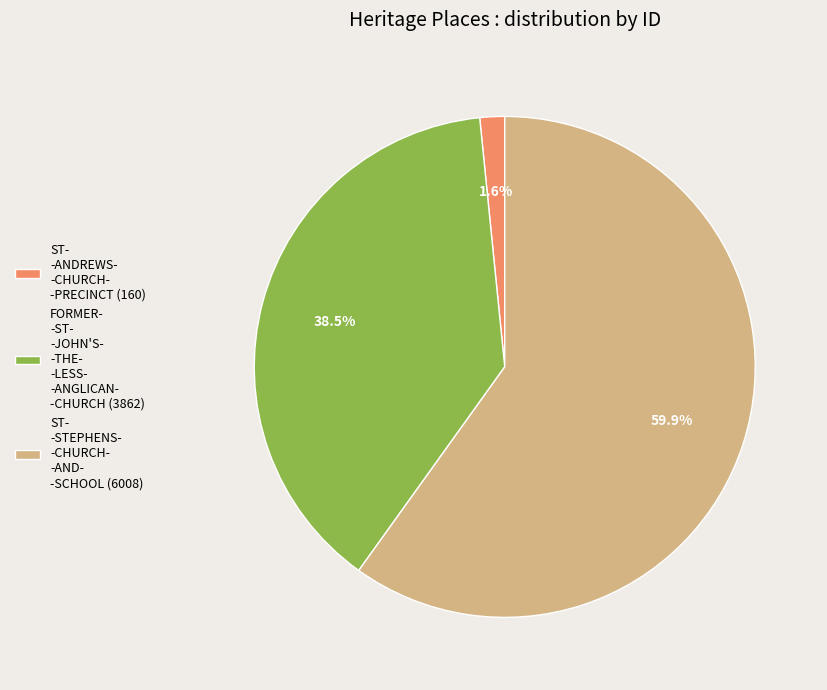

Combined, what portion of the pie is ST- -ANDREWS- -CHURCH- -PRECINCT (160) and FORMER- -ST- -JOHN'S- -THE- -LESS- -ANGLICAN- -CHURCH (3862)?

40.1%